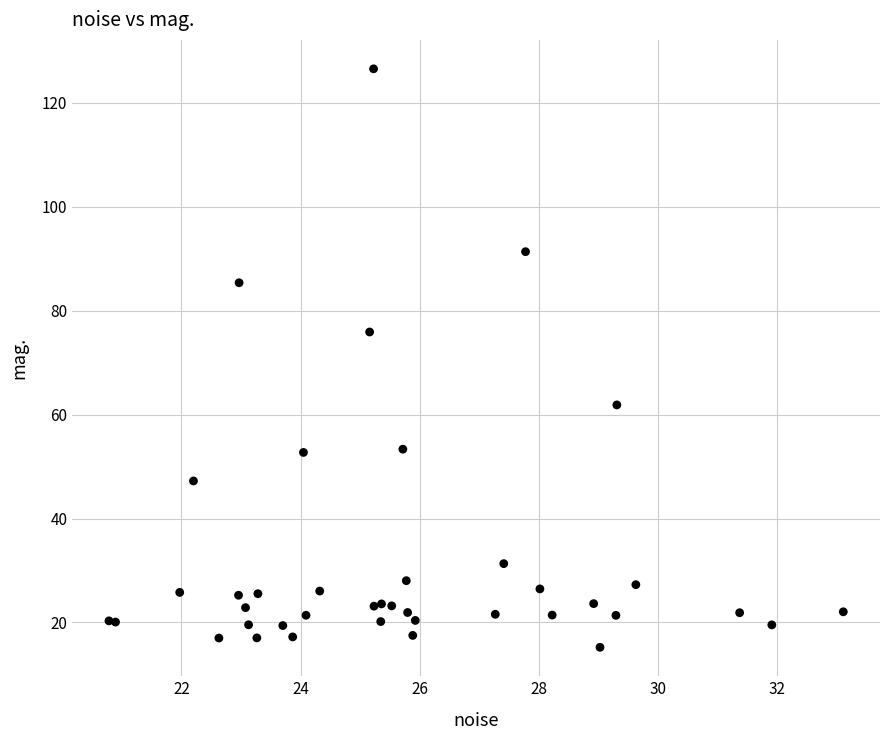

What Y value in the scatter plot is closest to 70?

75.9